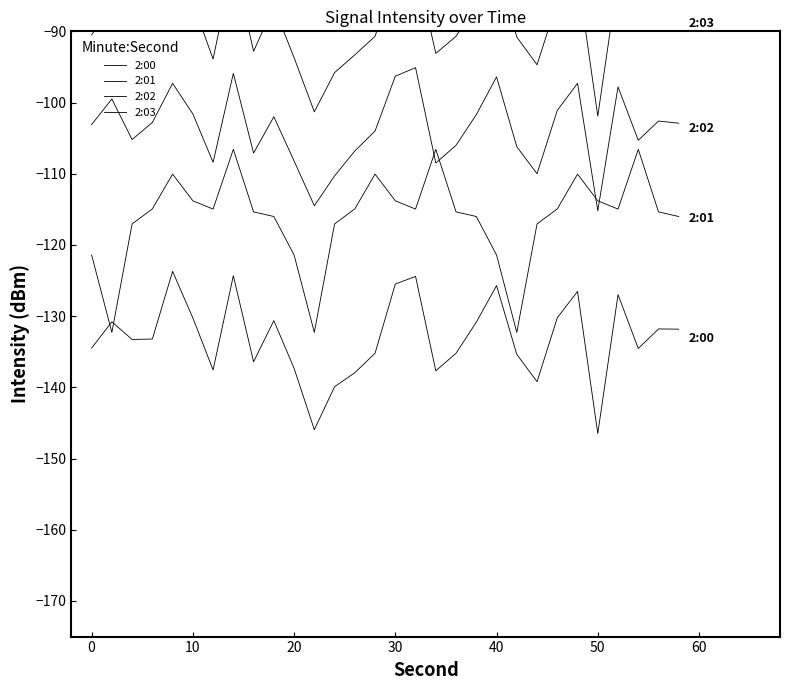

What is the value of the 2:03 point at the 5th from the left?

-79.8